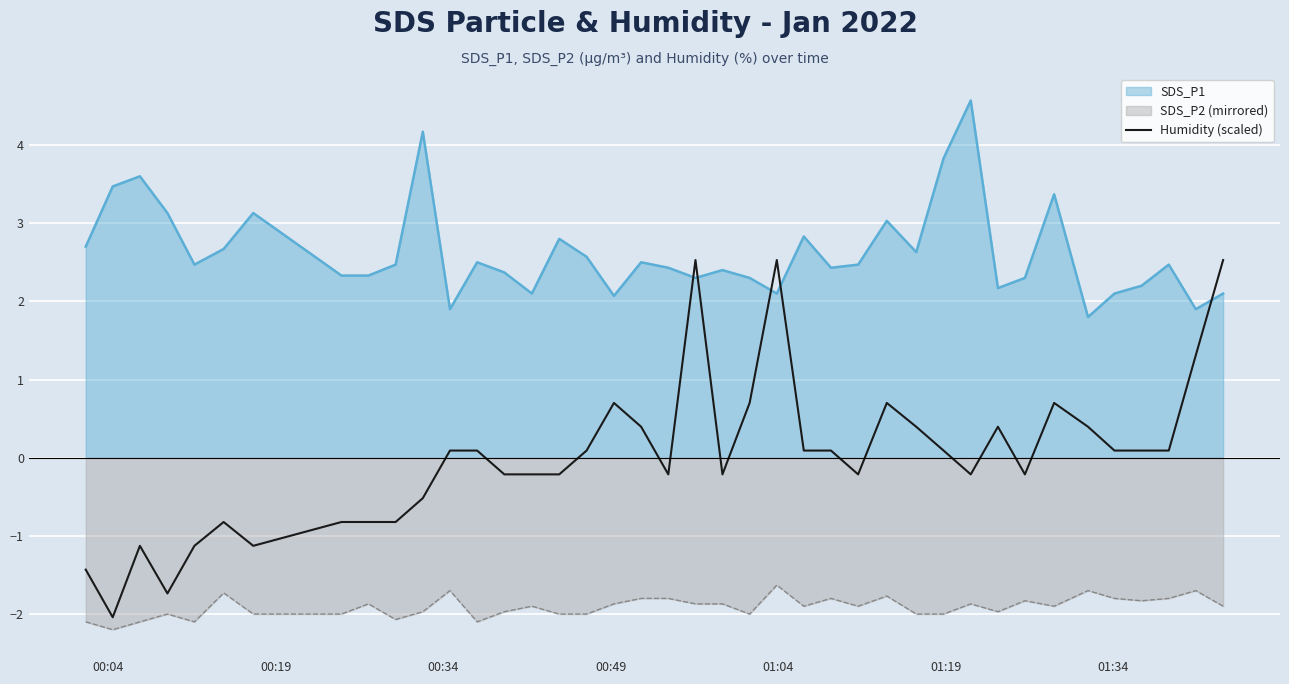

True or false: there are more than 0 points higher than both neighbors.

True